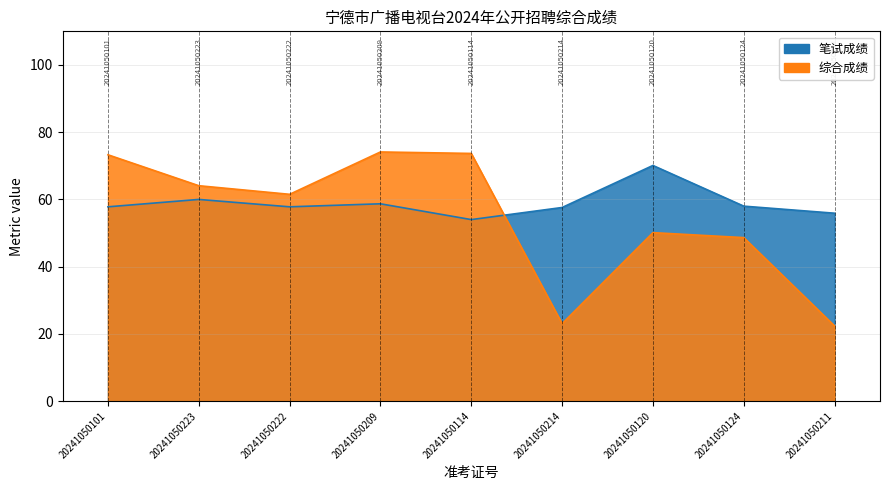

Rank the series by their maximum value, from lowest to highest.

笔试成绩, 综合成绩